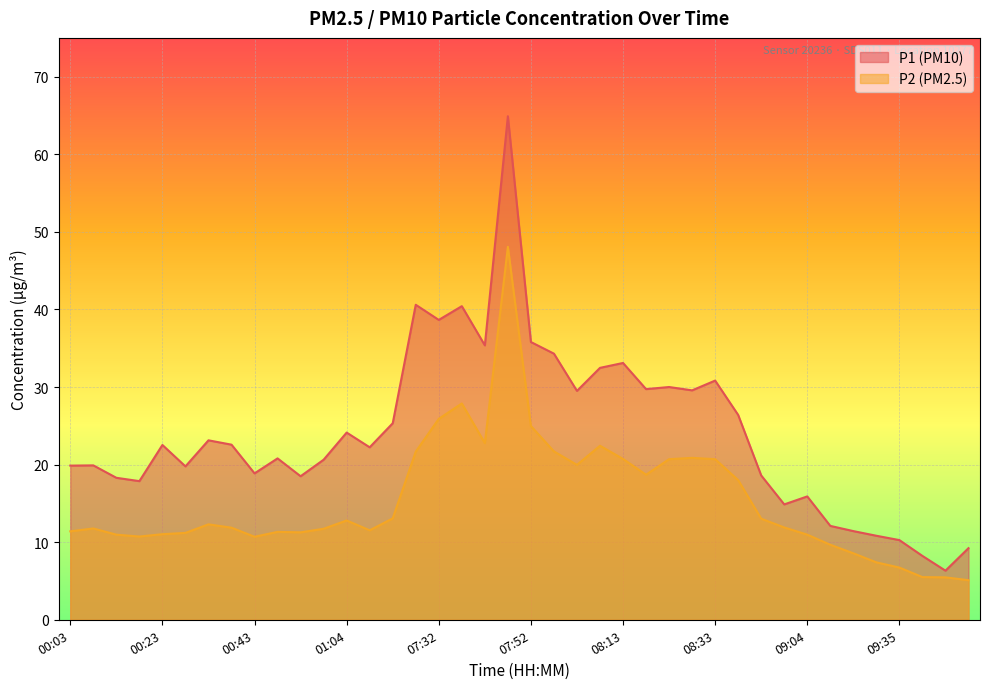

Is the value of P2 at 09:25 greater than the value of P1 at 07:32?

No